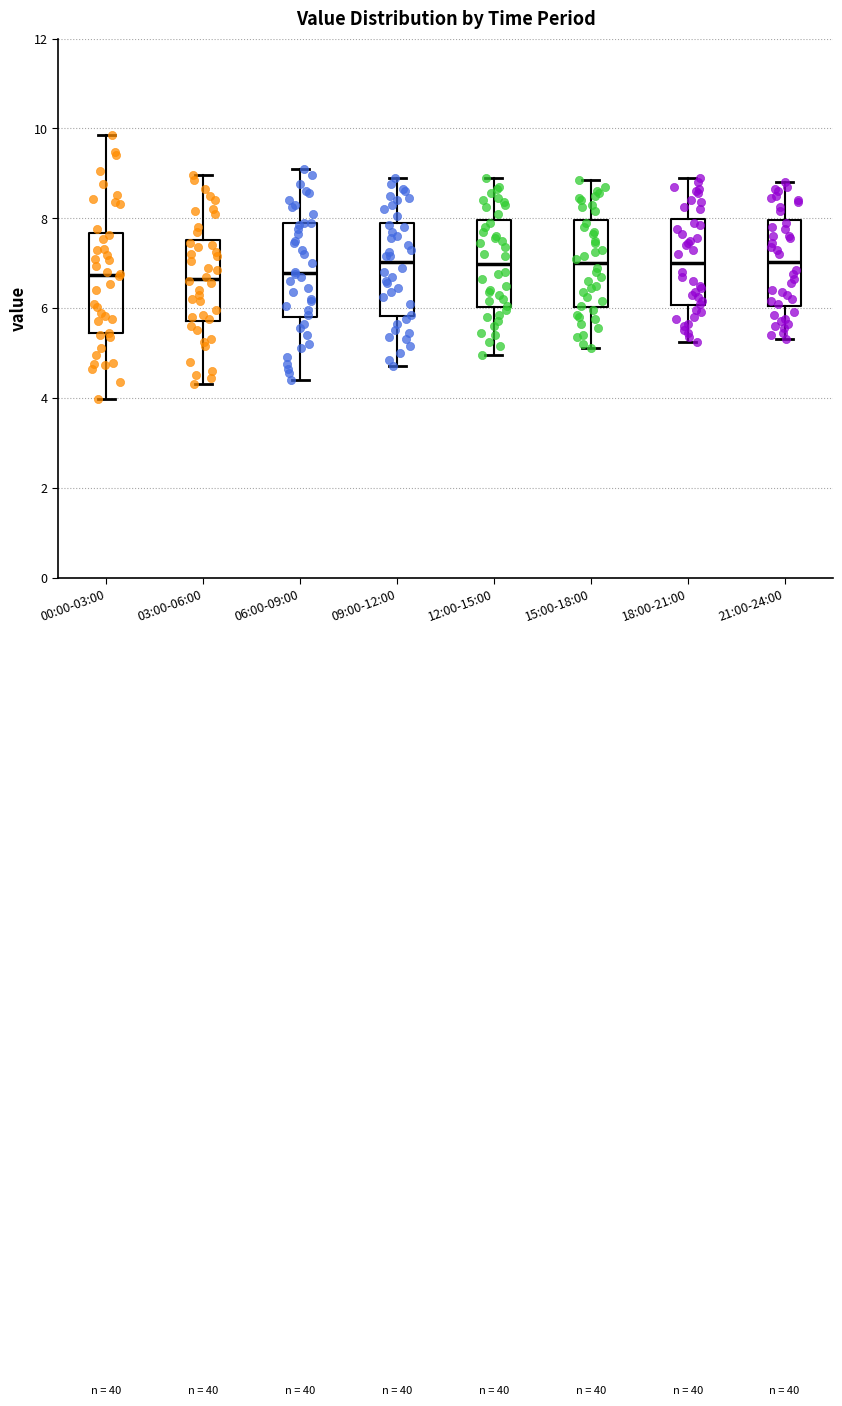

Reading left to right, read every box against the y-axis: the position of its median line, the range the box covers, and the ends of its whiskers. The values are not printed on the chart, so give them approximately, as read against the axis.

00:00-03:00: median 6.8, box 5.4 to 7.6, whiskers 4.0 to 9.8
03:00-06:00: median 6.6, box 5.8 to 7.6, whiskers 4.4 to 9.0
06:00-09:00: median 6.8, box 5.8 to 8.0, whiskers 4.4 to 9.2
09:00-12:00: median 7.0, box 5.8 to 8.0, whiskers 4.8 to 9.0
12:00-15:00: median 7.0, box 6.0 to 8.0, whiskers 5.0 to 9.0
15:00-18:00: median 7.0, box 6.0 to 8.0, whiskers 5.2 to 8.8
18:00-21:00: median 7.0, box 6.0 to 8.0, whiskers 5.2 to 9.0
21:00-24:00: median 7.0, box 6.0 to 8.0, whiskers 5.4 to 8.8